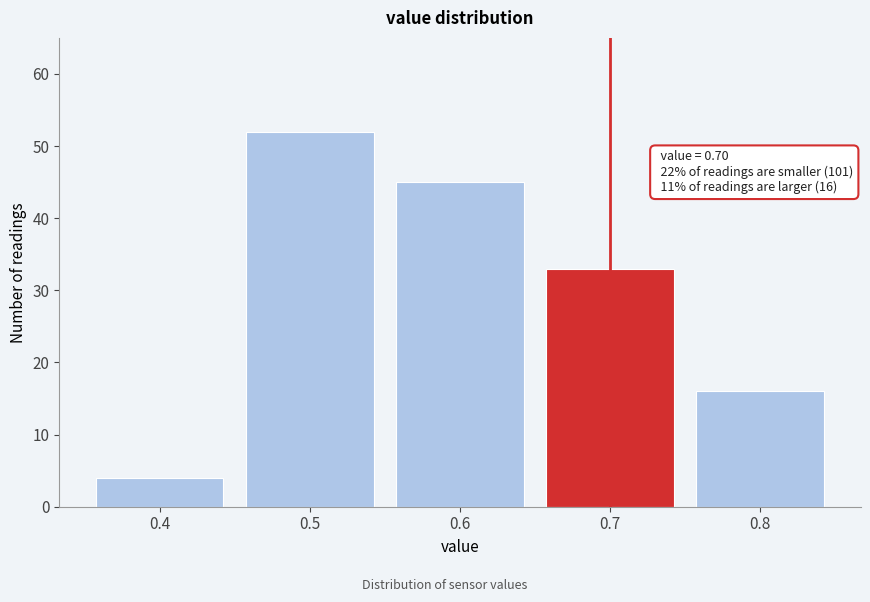

Which range on the x-axis has the tallest bar?

0.45 to 0.55